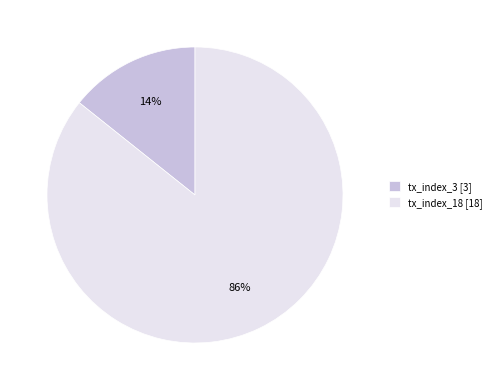

Is it true that tx_index_18 is 86% of the pie?

True